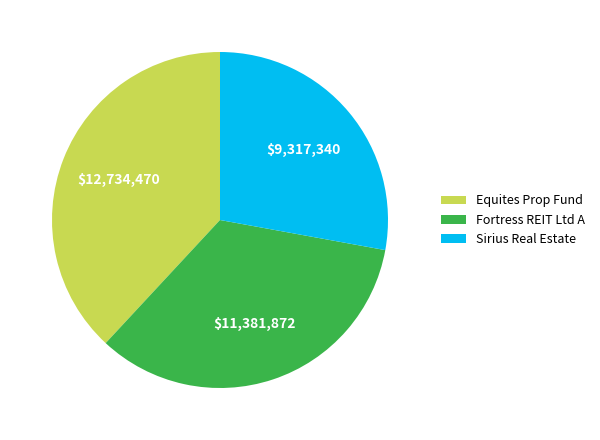

Combined, do Equites Prop Fund and Sirius Real Estate account for over 50%?

Yes